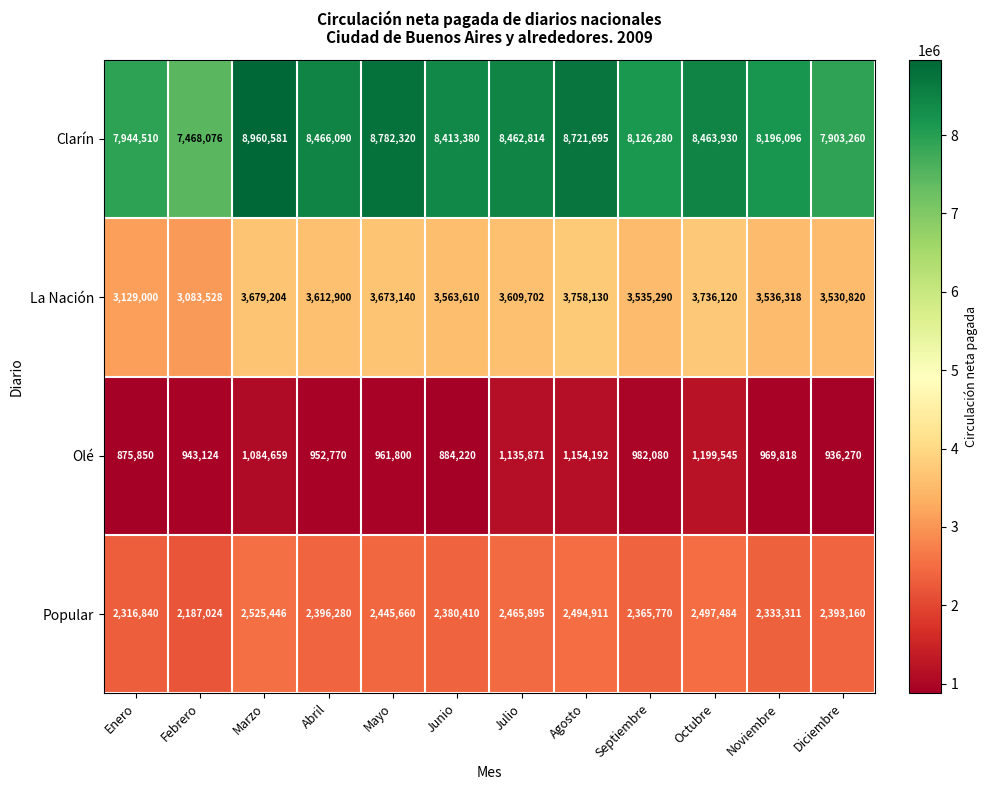

What is the difference between the maximum and minimum values in the Popular series?

338422